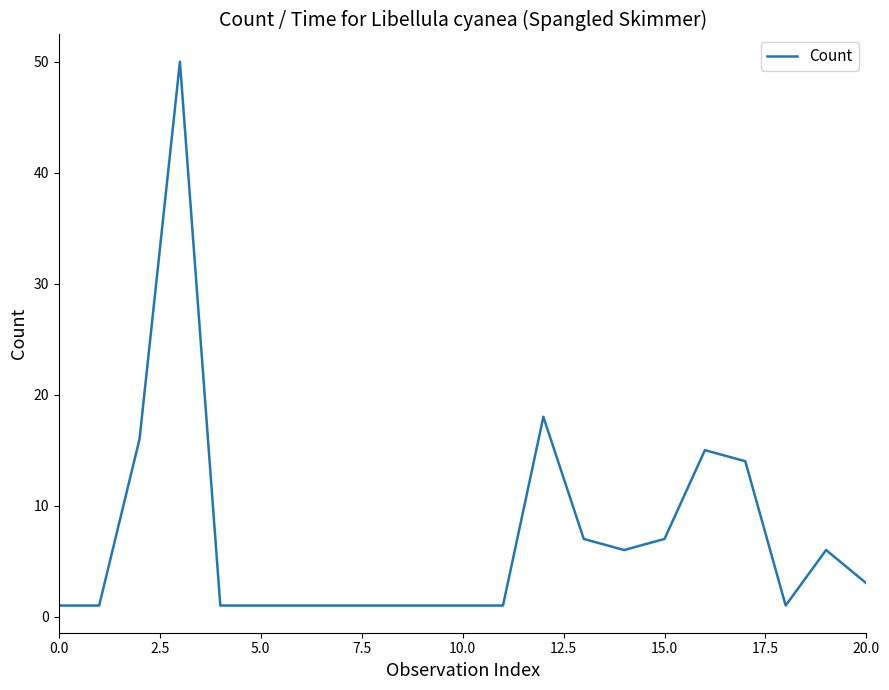

What is the greatest value displayed?

50